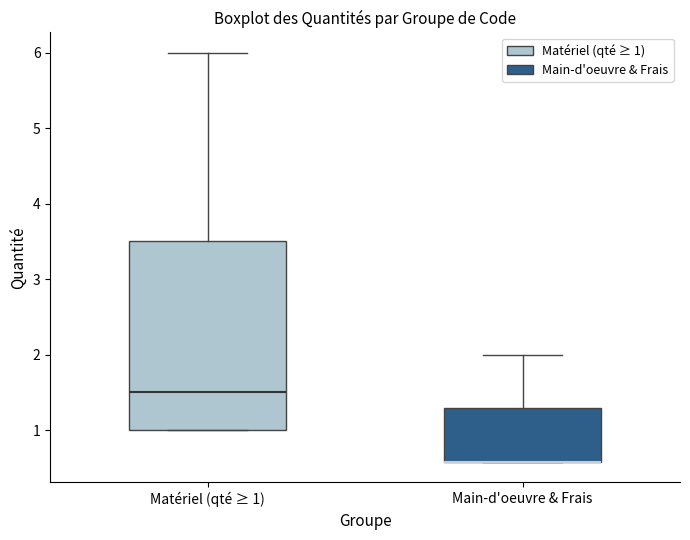

Comparing the boxes themselves (not the whiskers), which one is the tallest?

Matériel (qté ≥ 1)